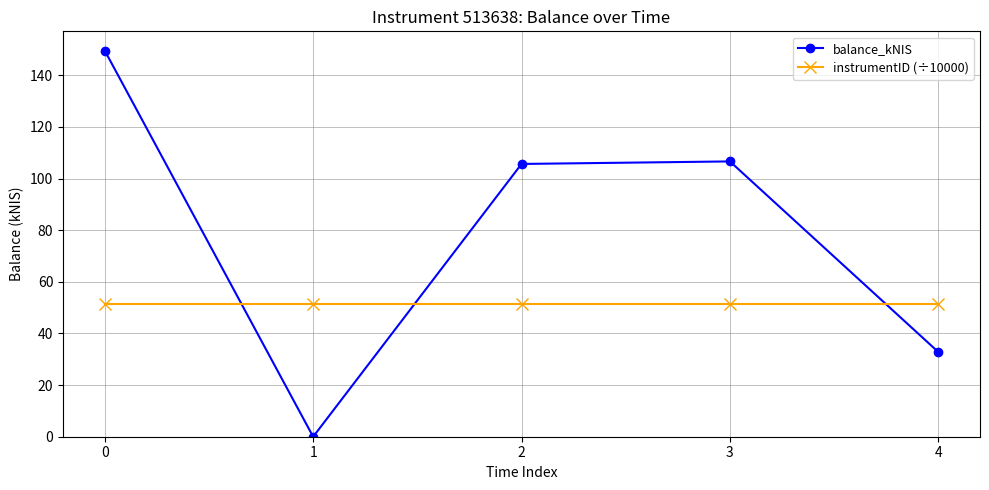

What is the difference between the maximum and minimum values in the balance_kNIS series?

149.5